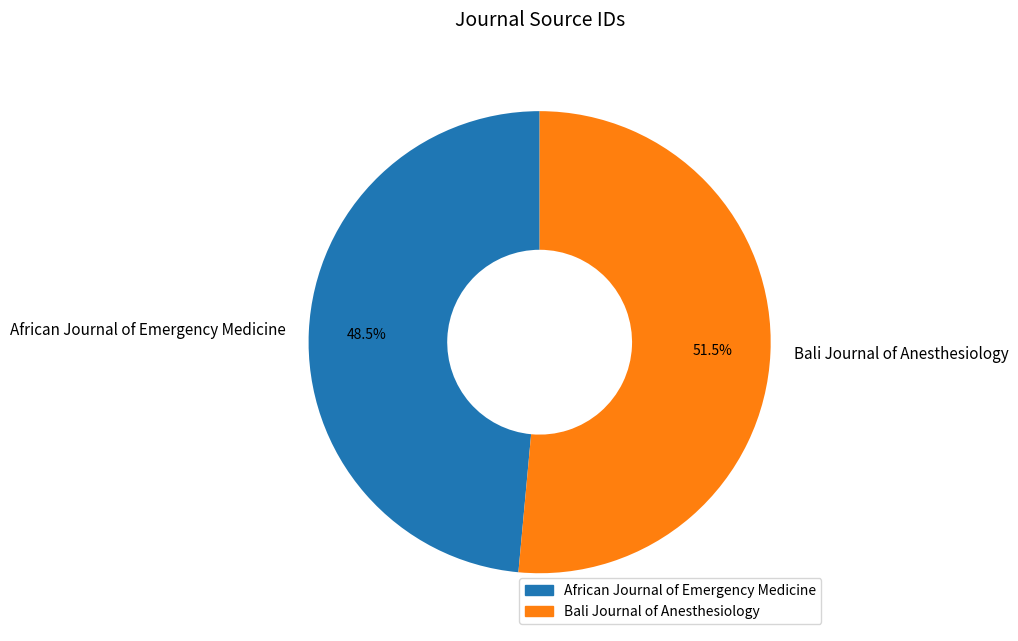

What is the ratio of the value at African Journal of Emergency Medicine to the value at Bali Journal of Anesthesiology?

0.9